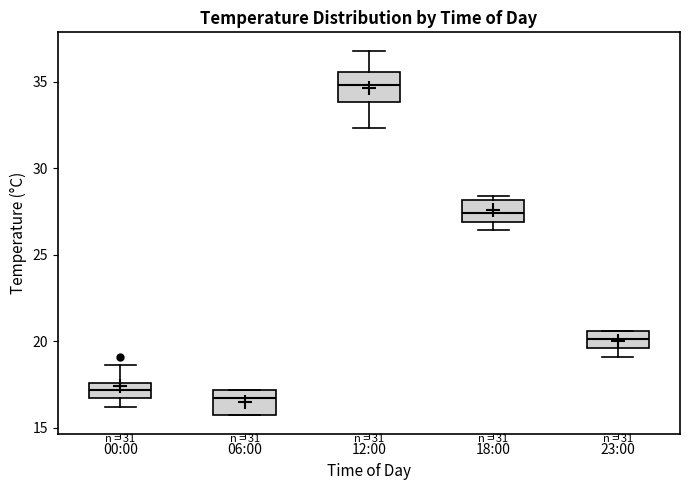

Reading left to right, read every box against the y-axis: the position of its median line, the range the box covers, and the ends of its whiskers. The values are not printed on the chart, so give them approximately, as read against the axis.

00:00: median 17.0, box 16.5 to 17.5, whiskers 16.0 to 18.5
06:00: median 16.5, box 15.5 to 17.0, whiskers 15.5 to 17.0
12:00: median 35.0, box 34.0 to 35.5, whiskers 32.5 to 37.0
18:00: median 27.5, box 27.0 to 28.0, whiskers 26.5 to 28.5
23:00: median 20.0, box 19.5 to 20.5, whiskers 19.0 to 20.5